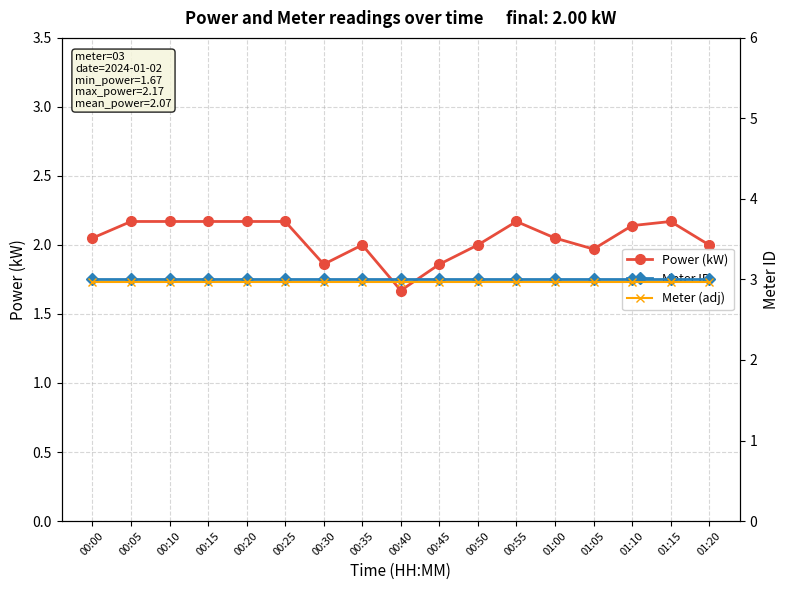

What is the label of the 10th point from the right?

00:35